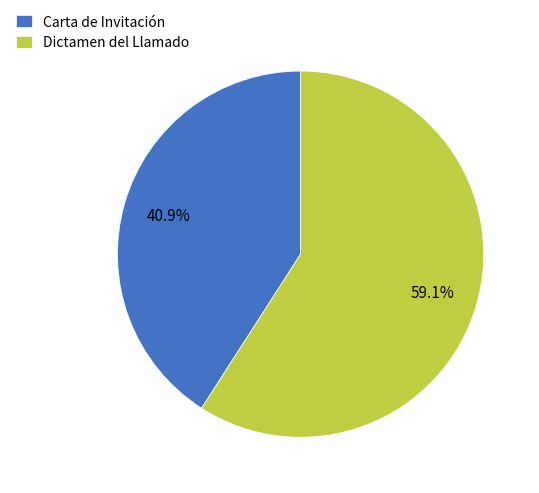

Is there any slice that represents more than half of the pie?

Yes